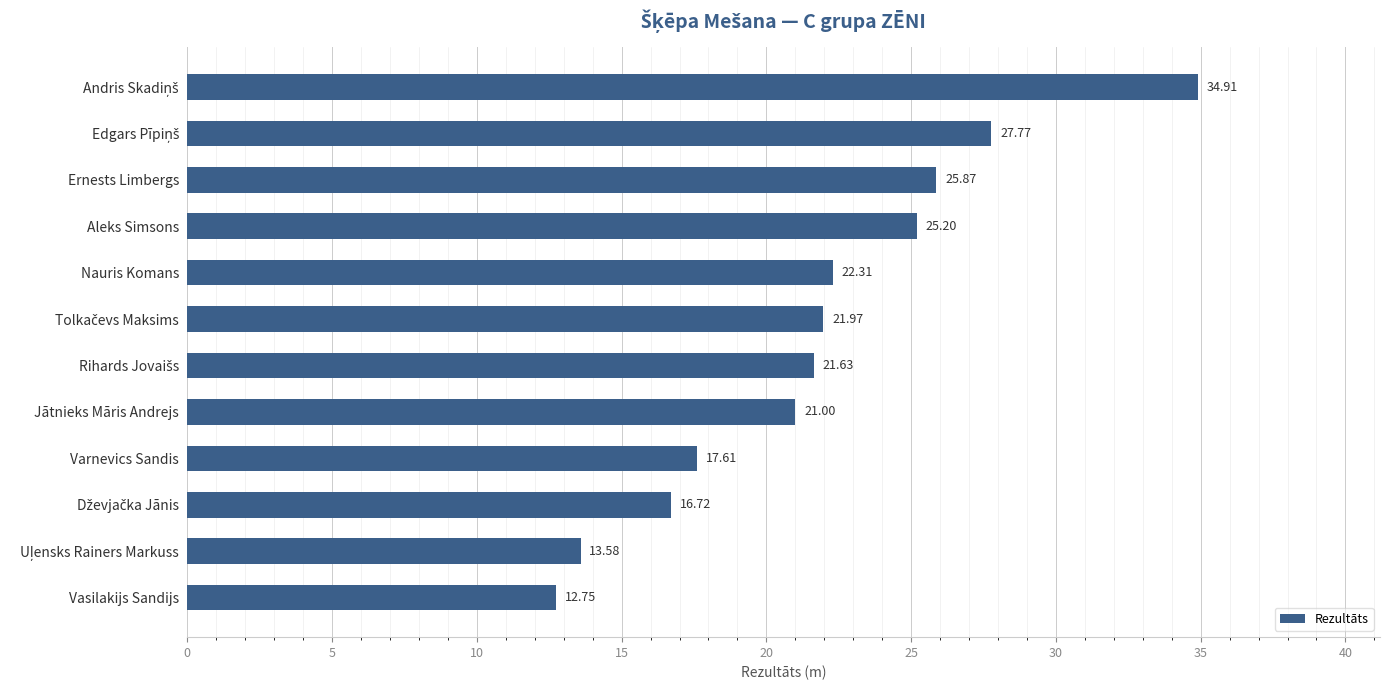

Are the bars horizontal?

Yes